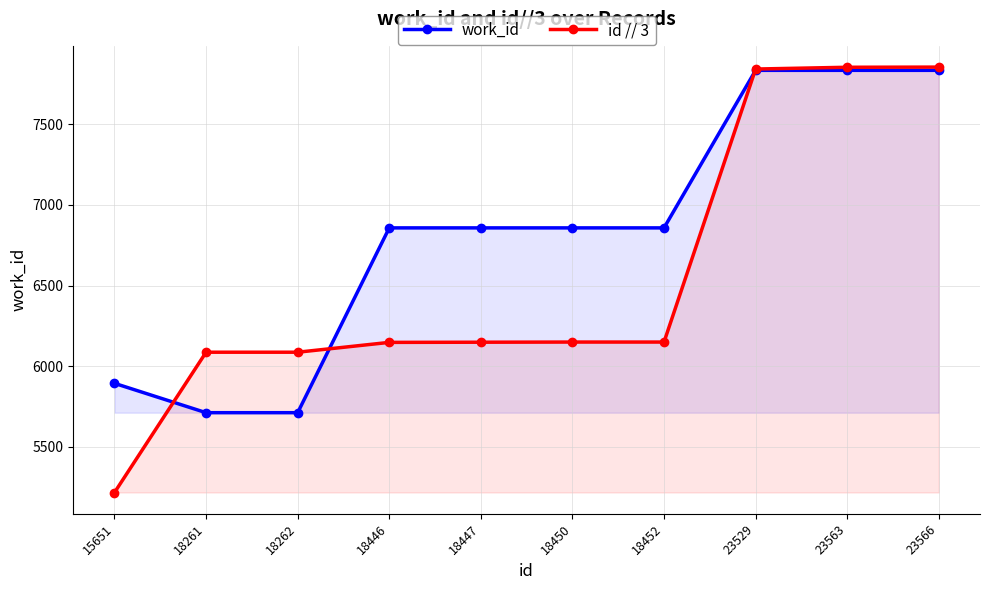

Reading left to right, extract all data points from this chart.

work_id: 5894	5712	5712	6858	6858	6858	6858	7835	7835	7835
id // 3: 5217	6087	6087	6148	6149	6150	6150	7843	7854	7855